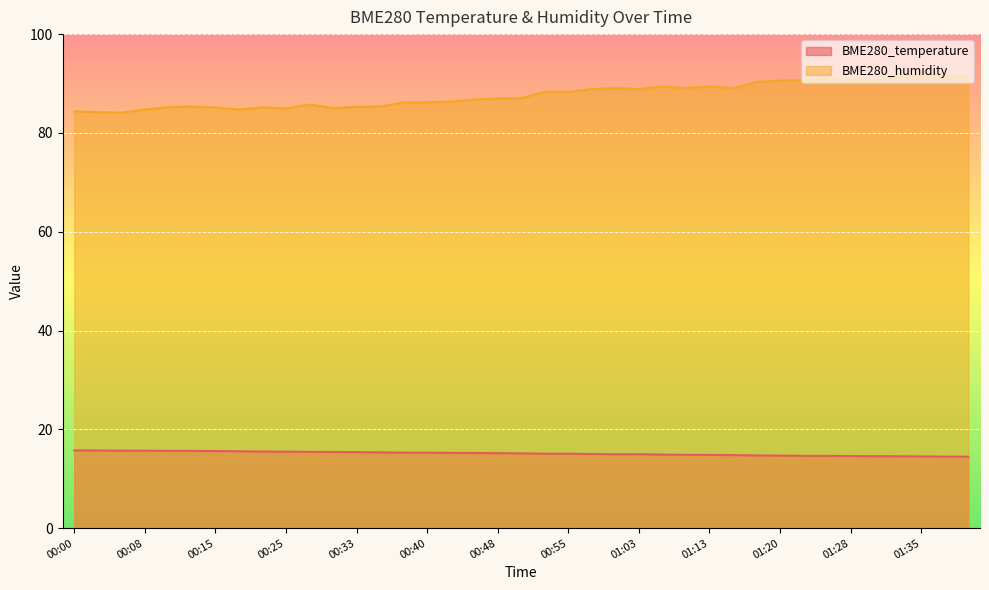

What is the total value across all series at 00:18?

100.3